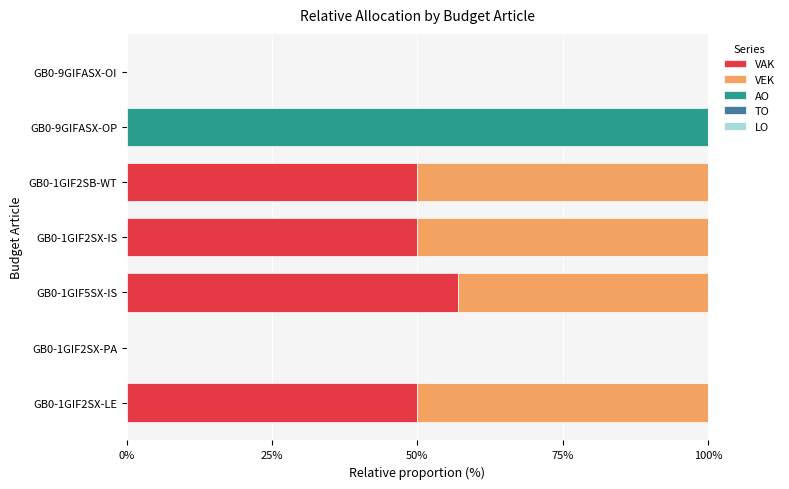

What is the total value across all series at GB0-1GIF2SX-LE?

100.0